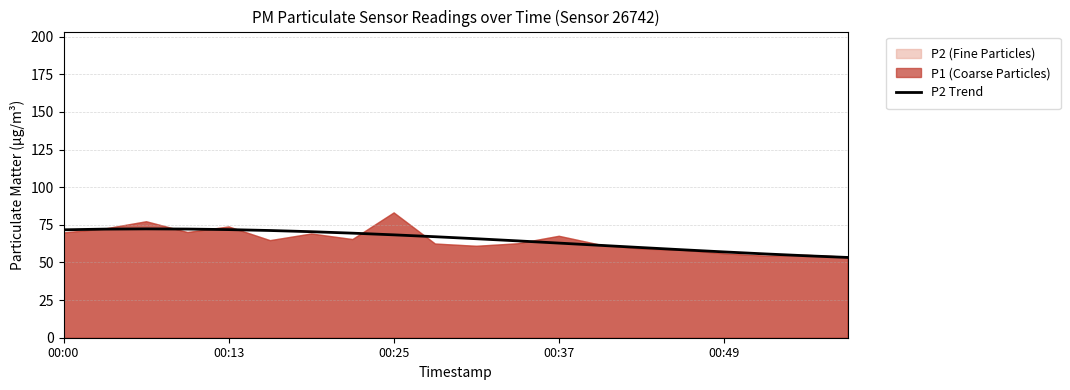

The chart shows a value of 14.8 at 17. True or false?

False